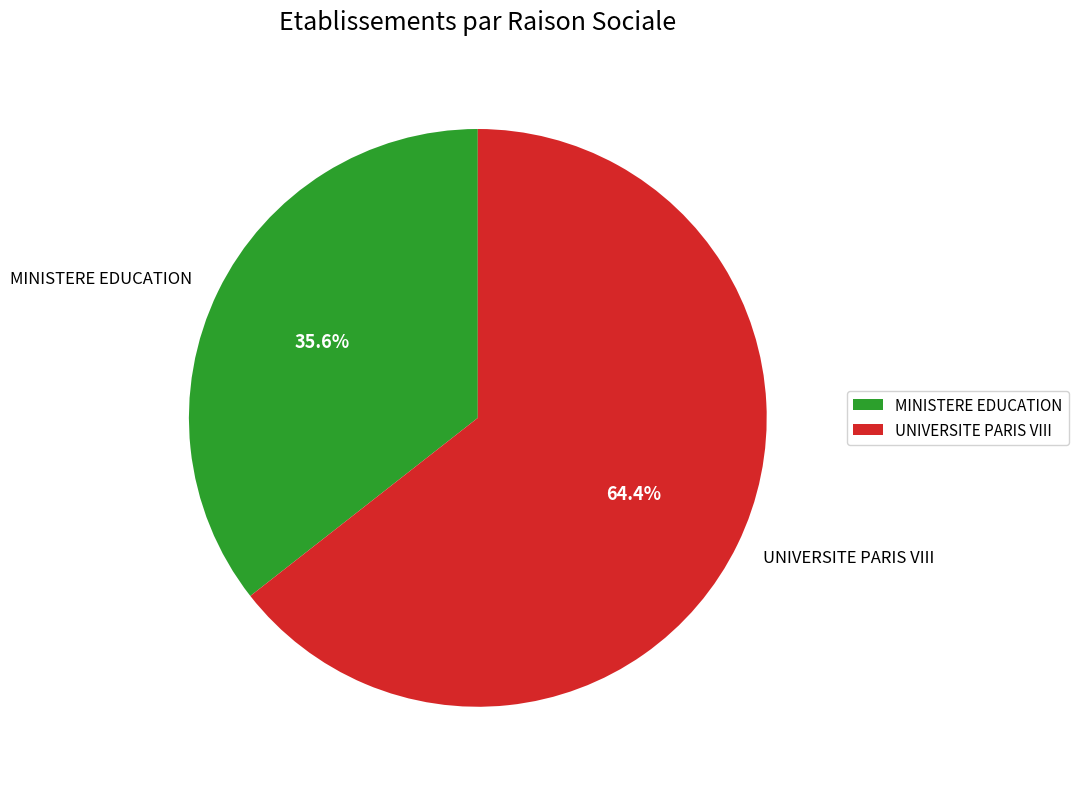

Rank the categories by value from lowest to highest.

MINISTERE EDUCATION, UNIVERSITE PARIS VIII